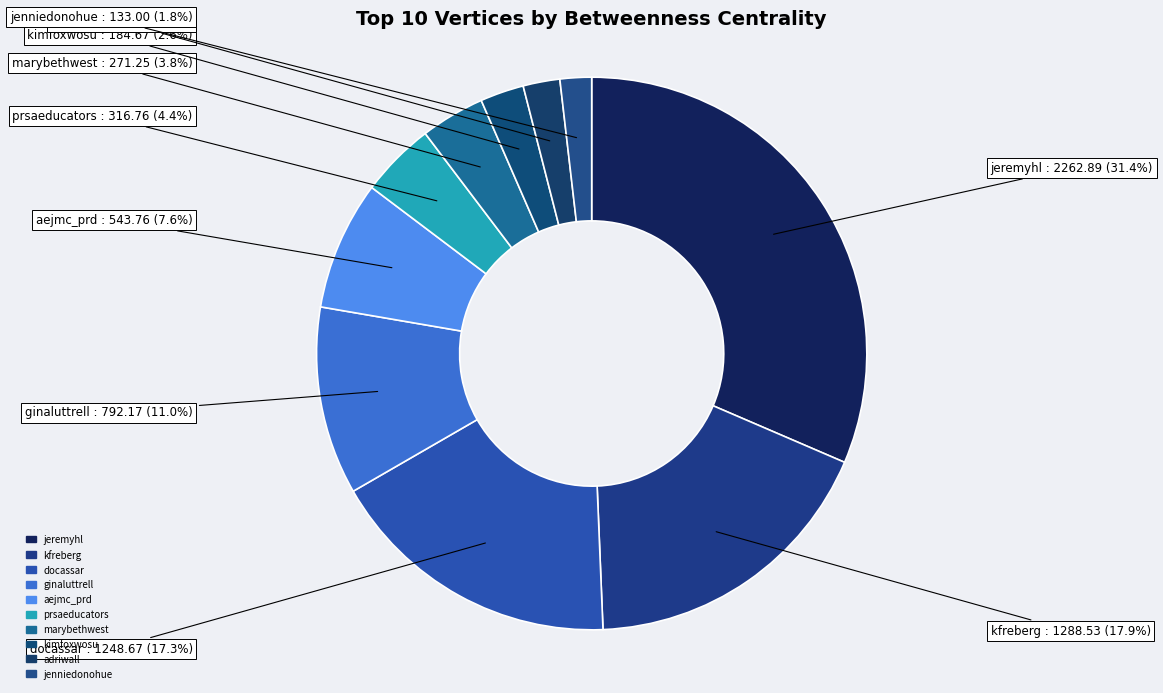

The jenniedonohue slice represents 2% of the pie. True or false?

True